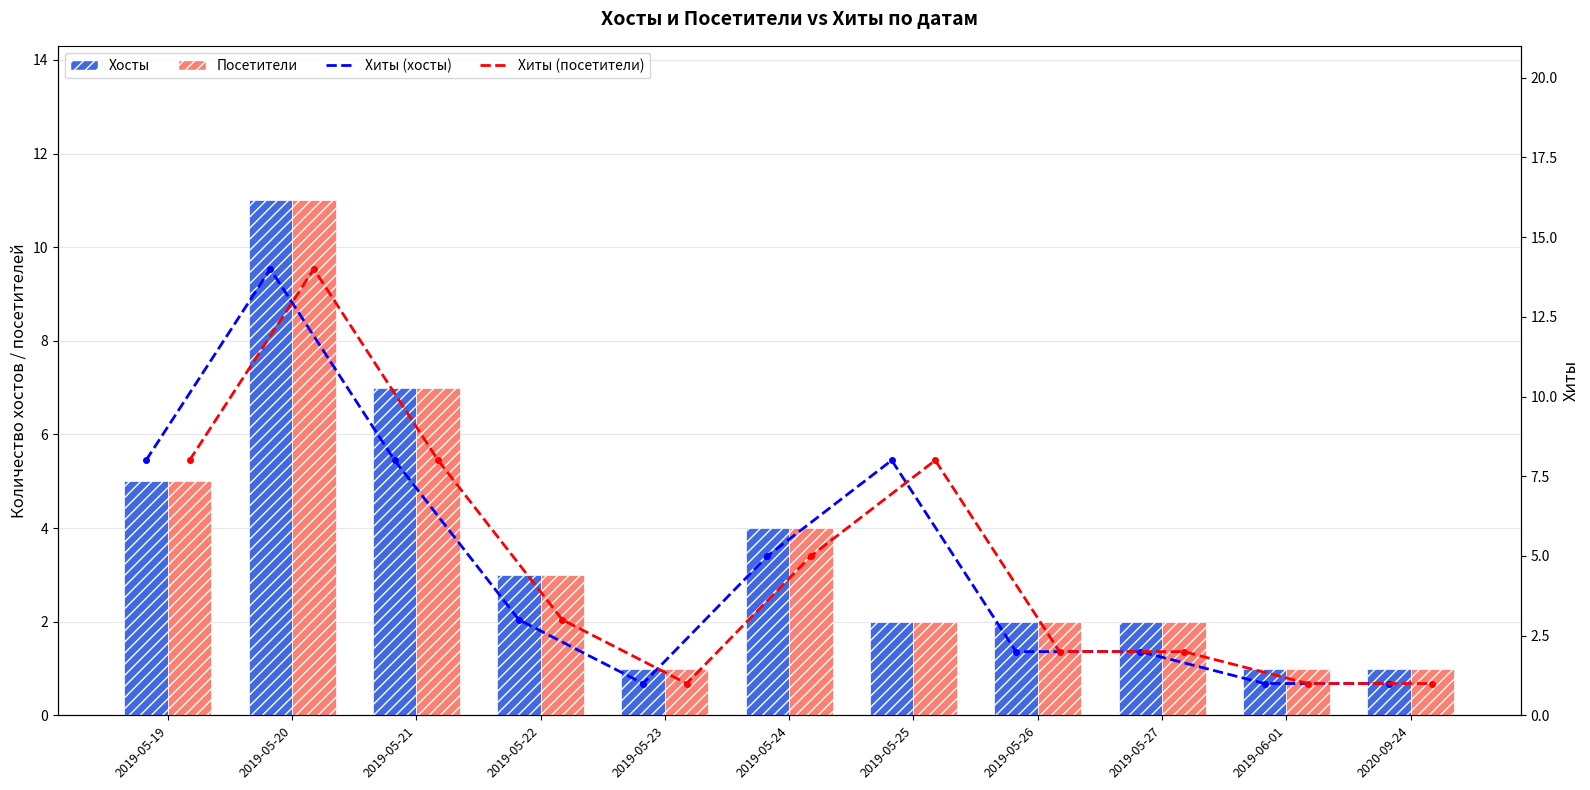

True or false: Посетители has a value of 3 at 2019-05-25.

False